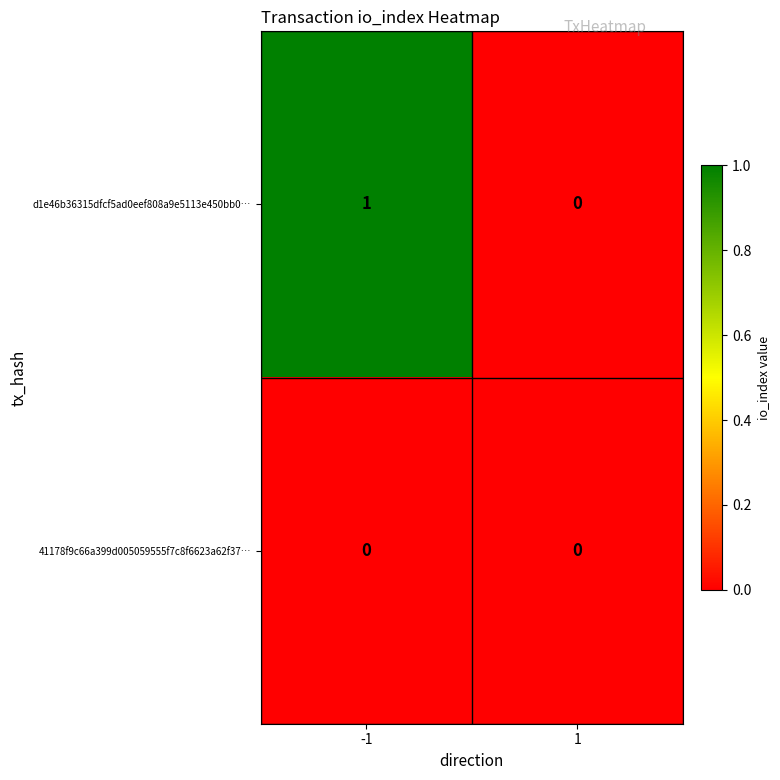

Between -1 and 1, which series saw the biggest shift?

d1e46b36315dfcf5ad0eef808a9e5113e450bb0…